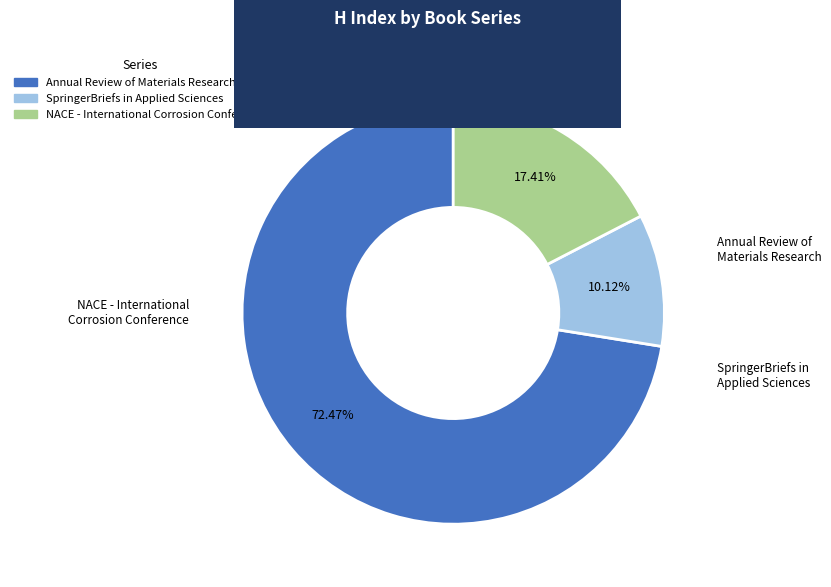

What percentage is NOT represented by NACE - International Corrosion Conference?

82.6%